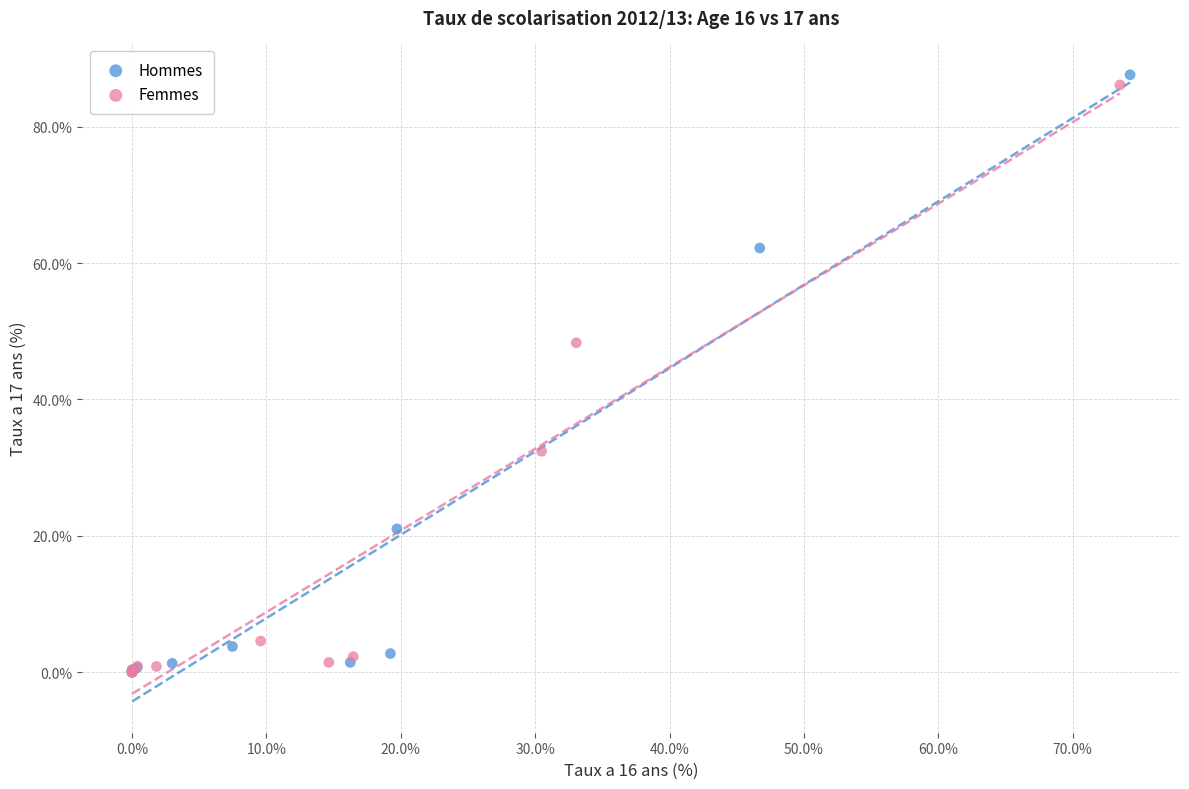

Which series has the widest spread of Y values?

Hommes